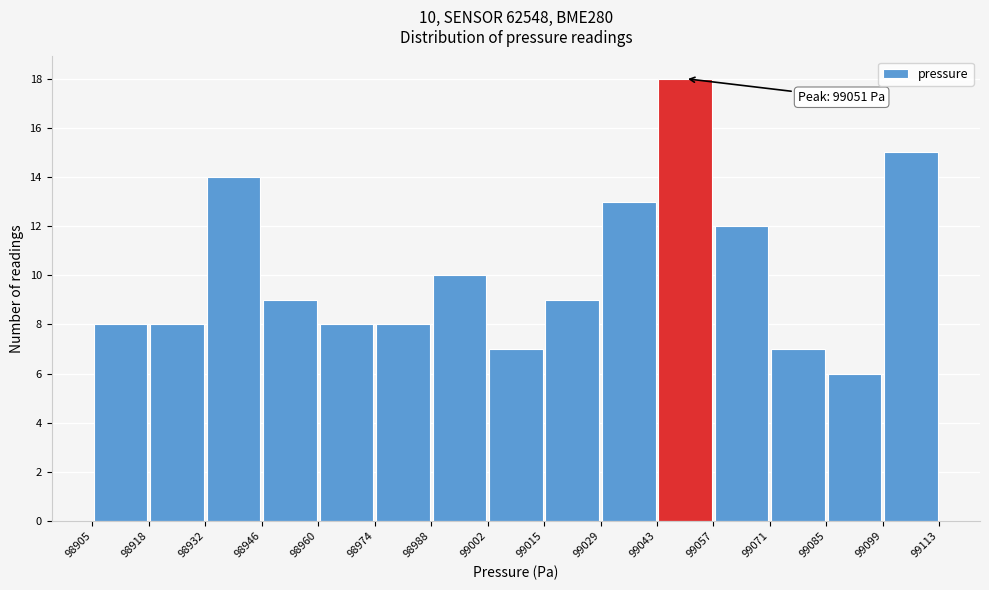

Which range on the x-axis has the tallest bar?

99043 to 99057